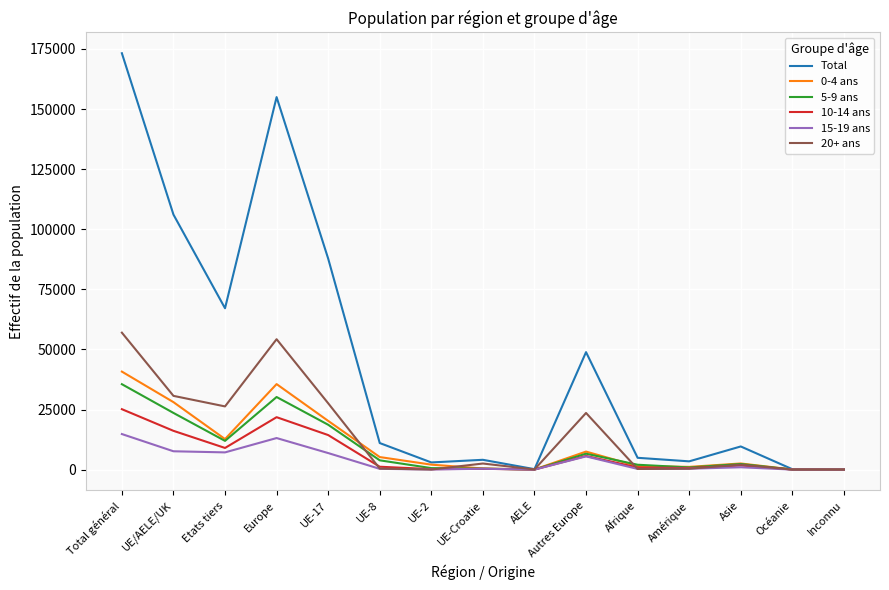

Where does the 15-19 ans series first go above 375?

Total général